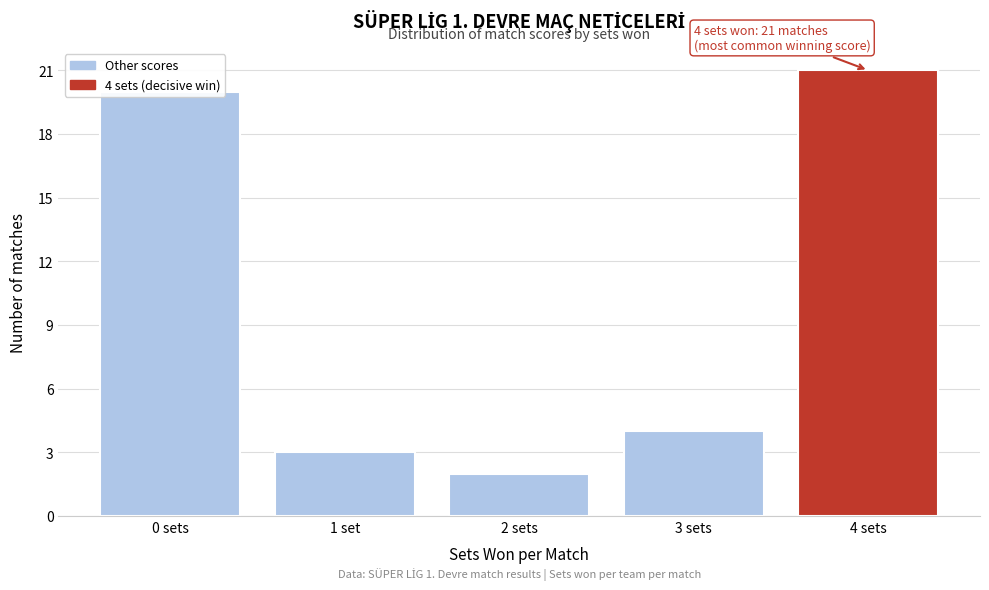

Rank the categories by value from lowest to highest.

2 sets, 1 set, 3 sets, 0 sets, 4 sets